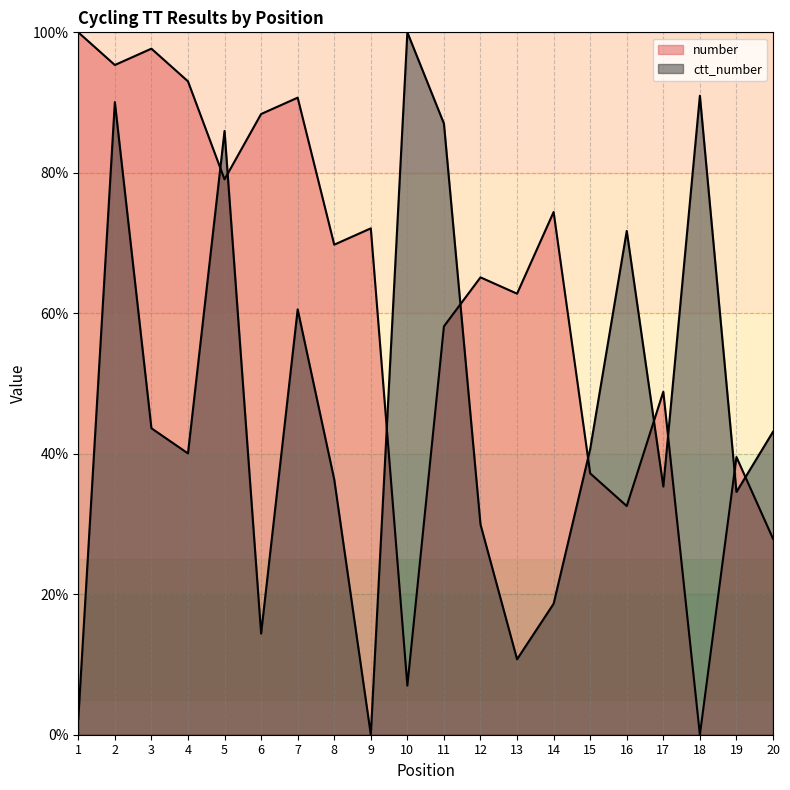

At which label is number line closest to 50?

17